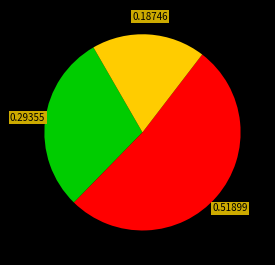

Is there a majority slice in this chart?

Yes